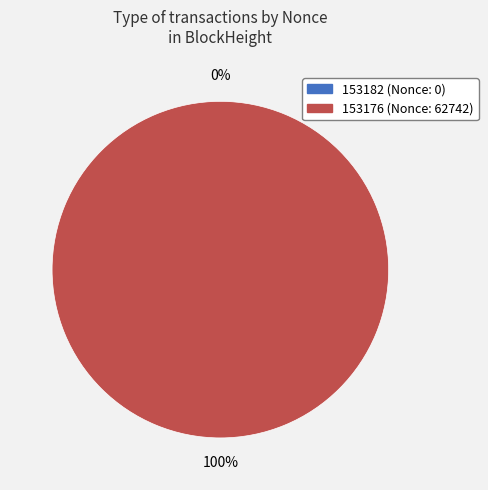

Does 153176 account for over 50% of the chart?

Yes